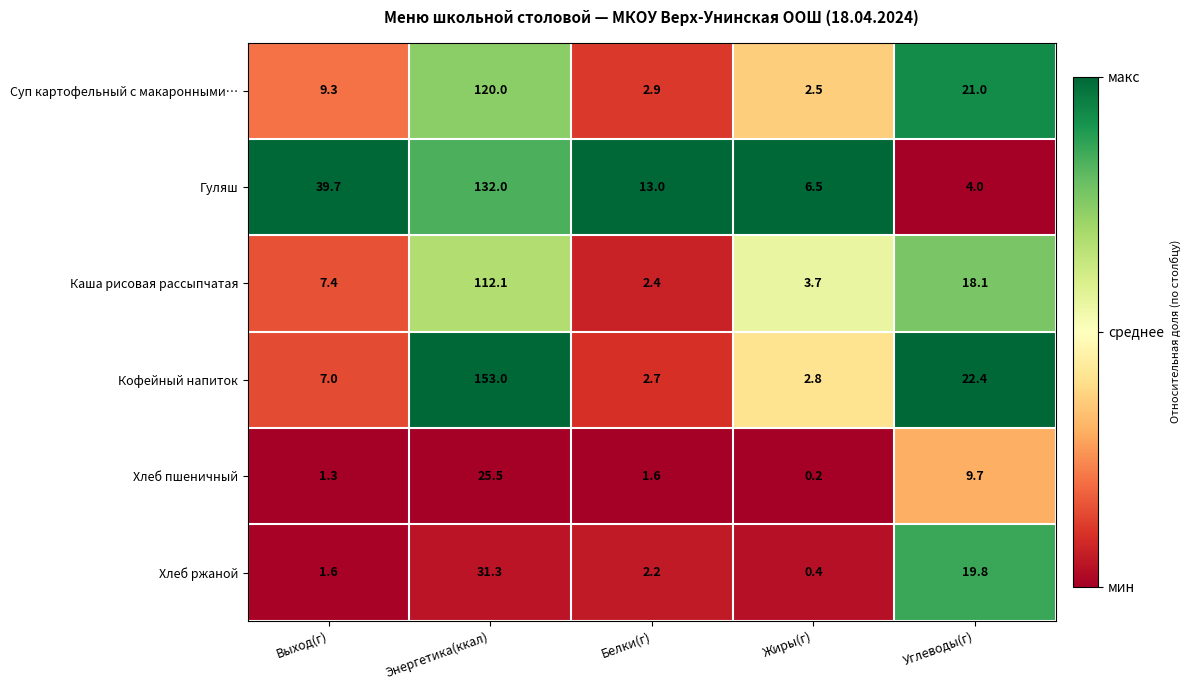

What is the difference between the Суп картофельный с макаронными… values at Белки(г) and Жиры(г)?

0.4